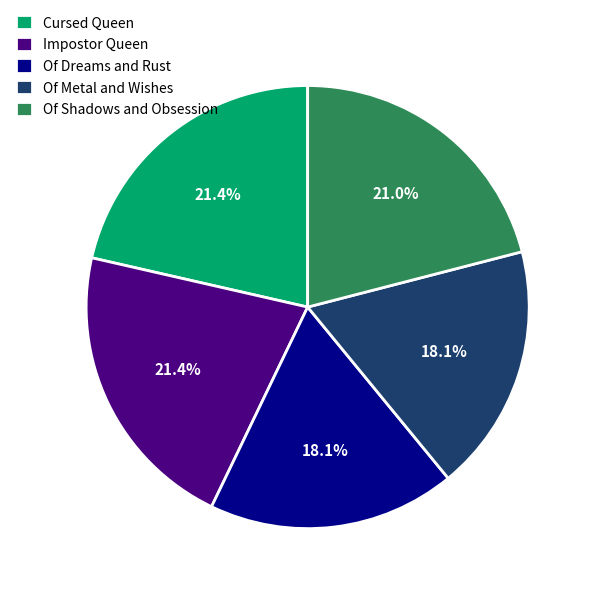

To the nearest percent, what is the difference between the largest and smallest slice percentages?

3%